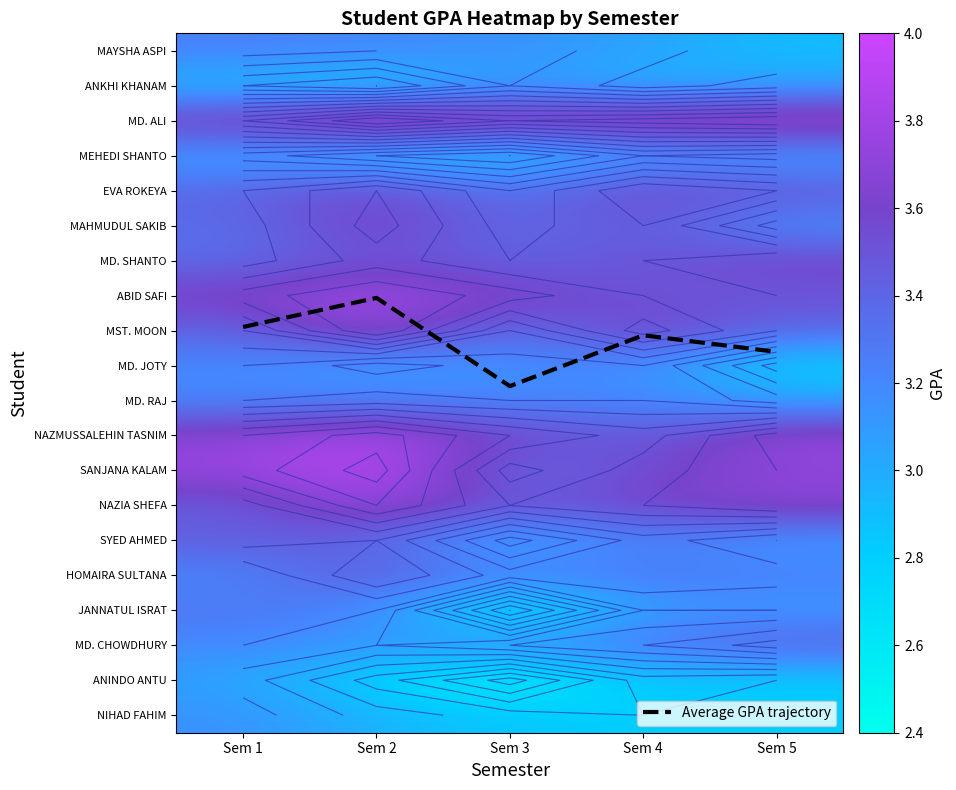

Which series has the widest spread of values?

Average GPA trajectory